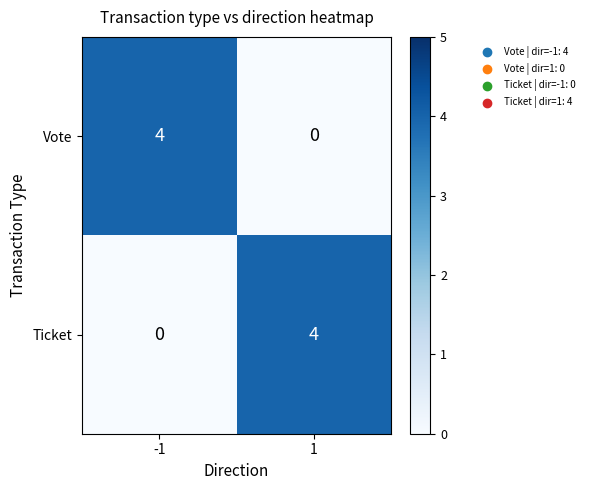

What is the difference between the maximum and minimum values in the Ticket series?

4